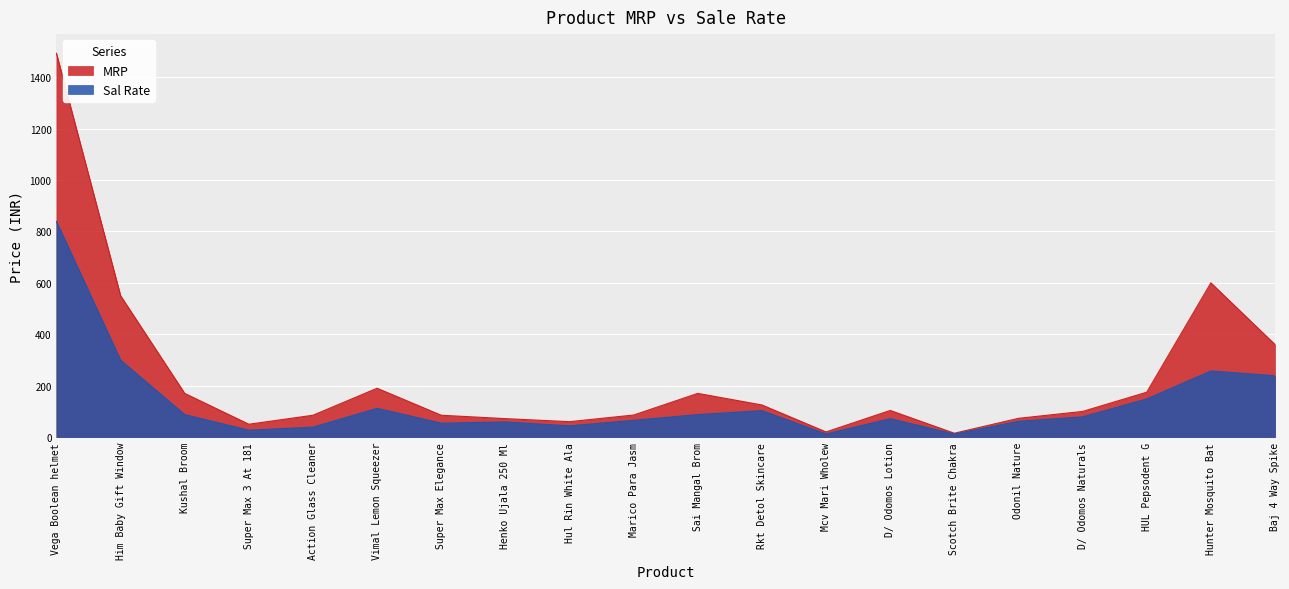

True or false: Sal Rate has more than 1 points higher than both neighbors.

True